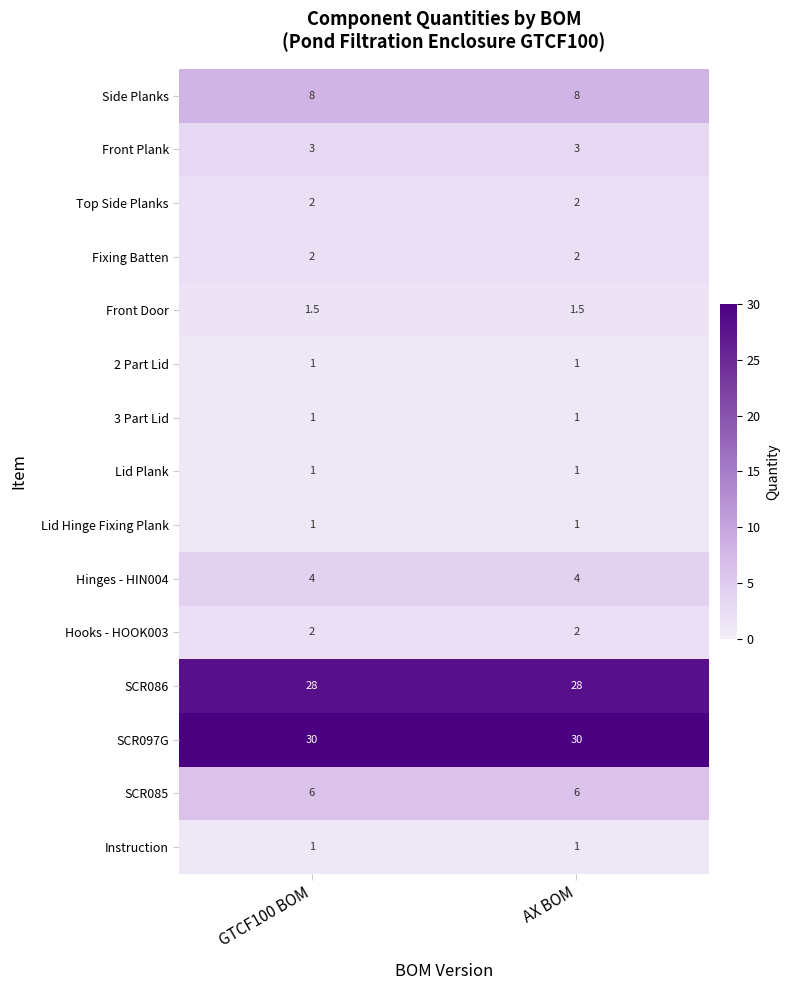

What is the smallest value displayed?

1.0